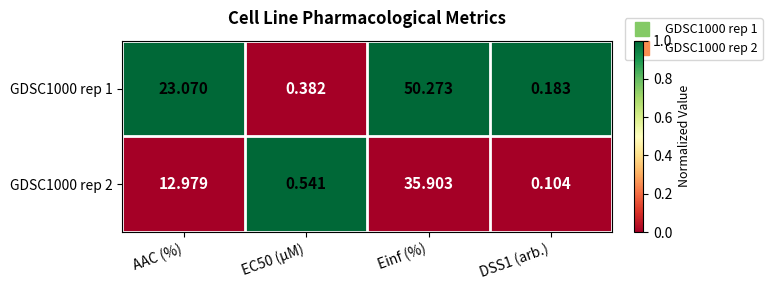

What is the total value across all series at DSS1 (arb.)?

0.3